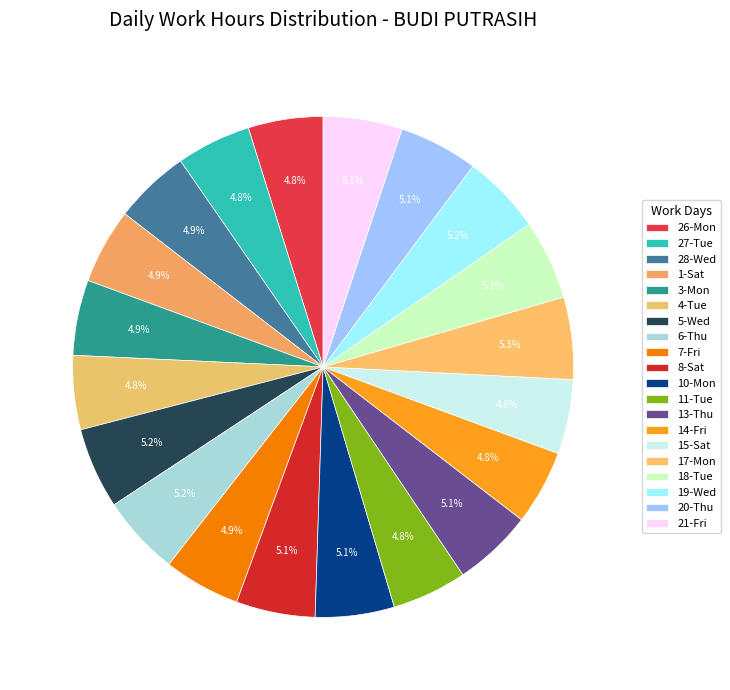

To the nearest percent, what is the combined percentage of 7-Fri and 15-Sat?

10%